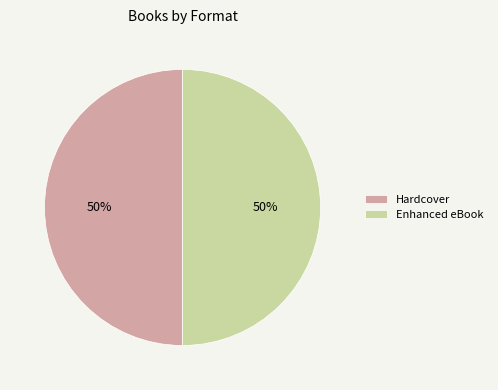

To the nearest percent, what is the difference between the largest and smallest slice percentages?

0%